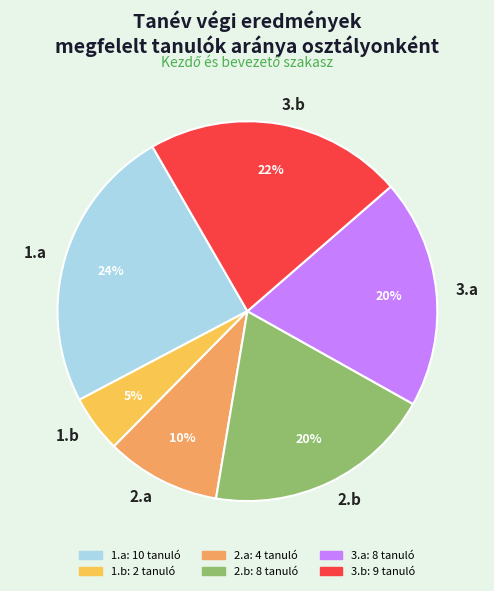

Between 3.b and 1.b, which is larger?

3.b